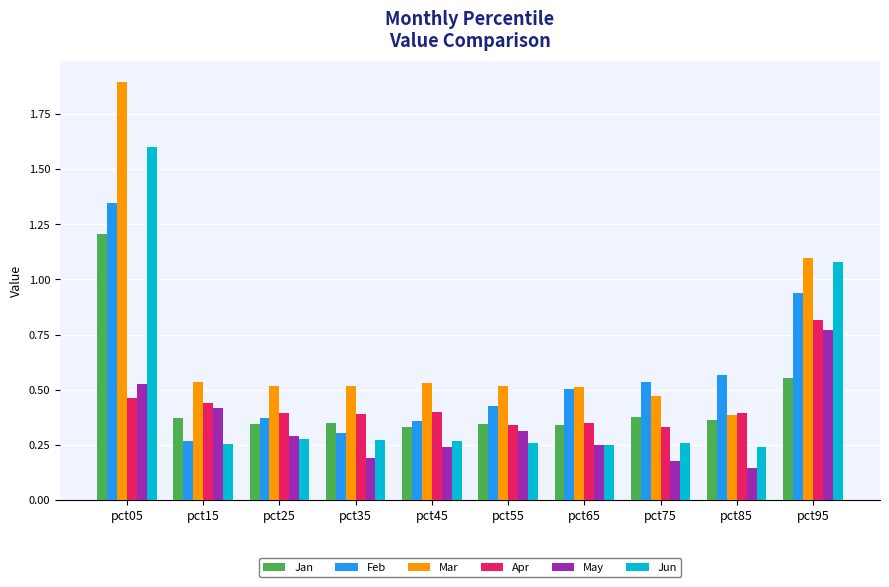

The Mar series shows 0.5 at pct45. True or false?

True